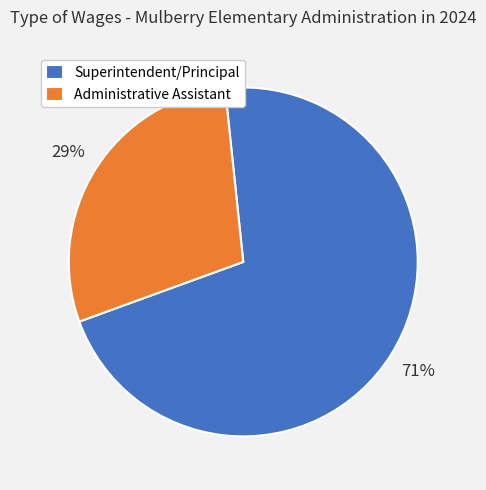

Which category has the smallest portion of the pie?

Administrative Assistant